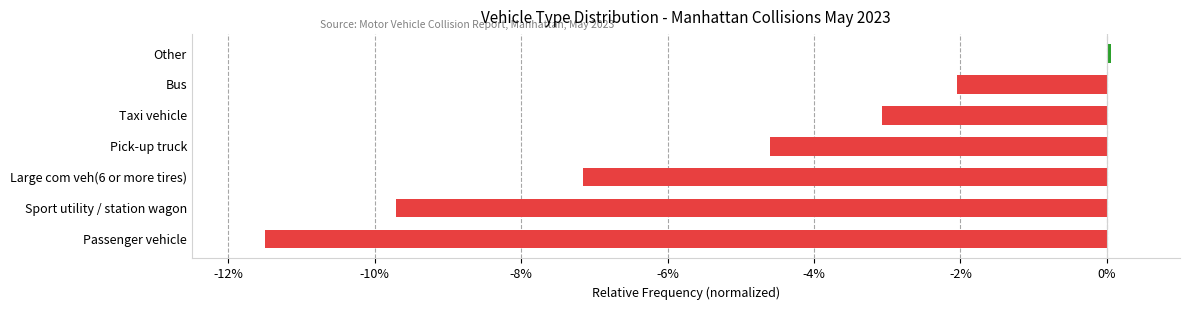

Rank the categories by value from lowest to highest.

Passenger vehicle, Sport utility / station wagon, Large com veh(6 or more tires), Pick-up truck, Taxi vehicle, Bus, Other